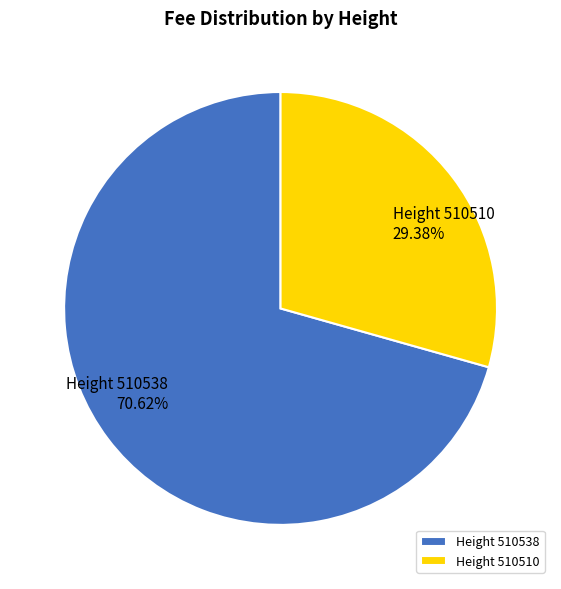

Which category has the smallest portion of the pie?

Height 510510